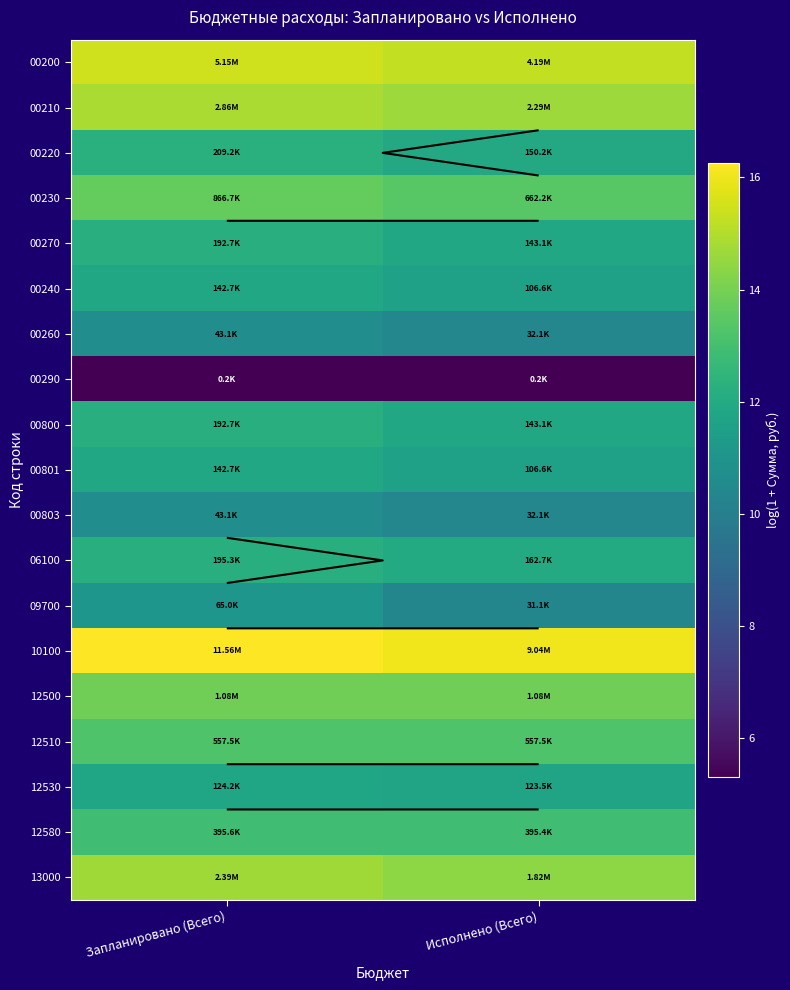

Which category has the lowest value across all series?

Запланировано (Всего)